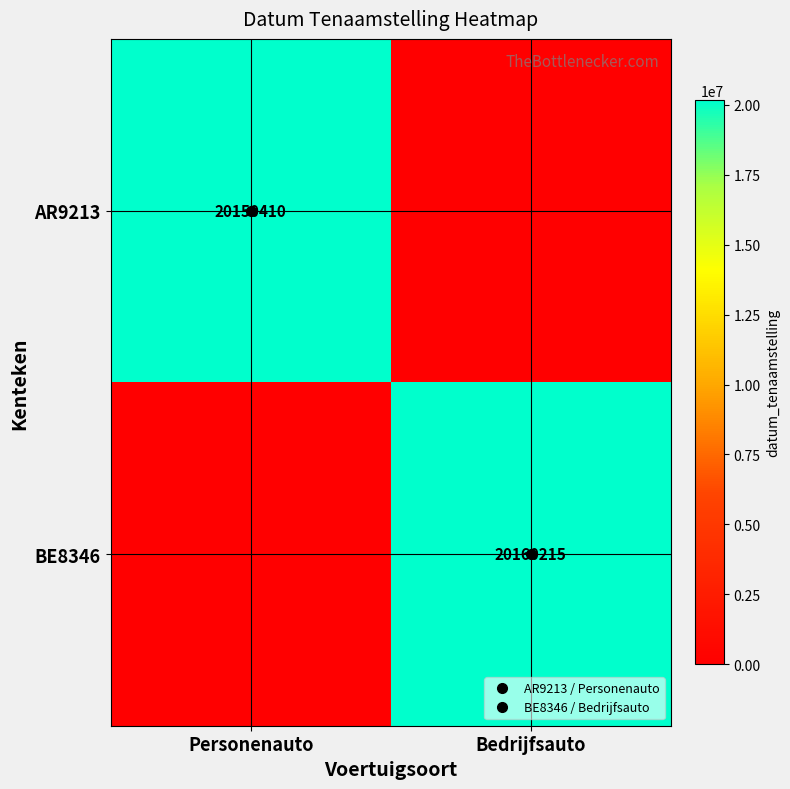

Rank the series by their average value, from highest to lowest.

BE8346, AR9213